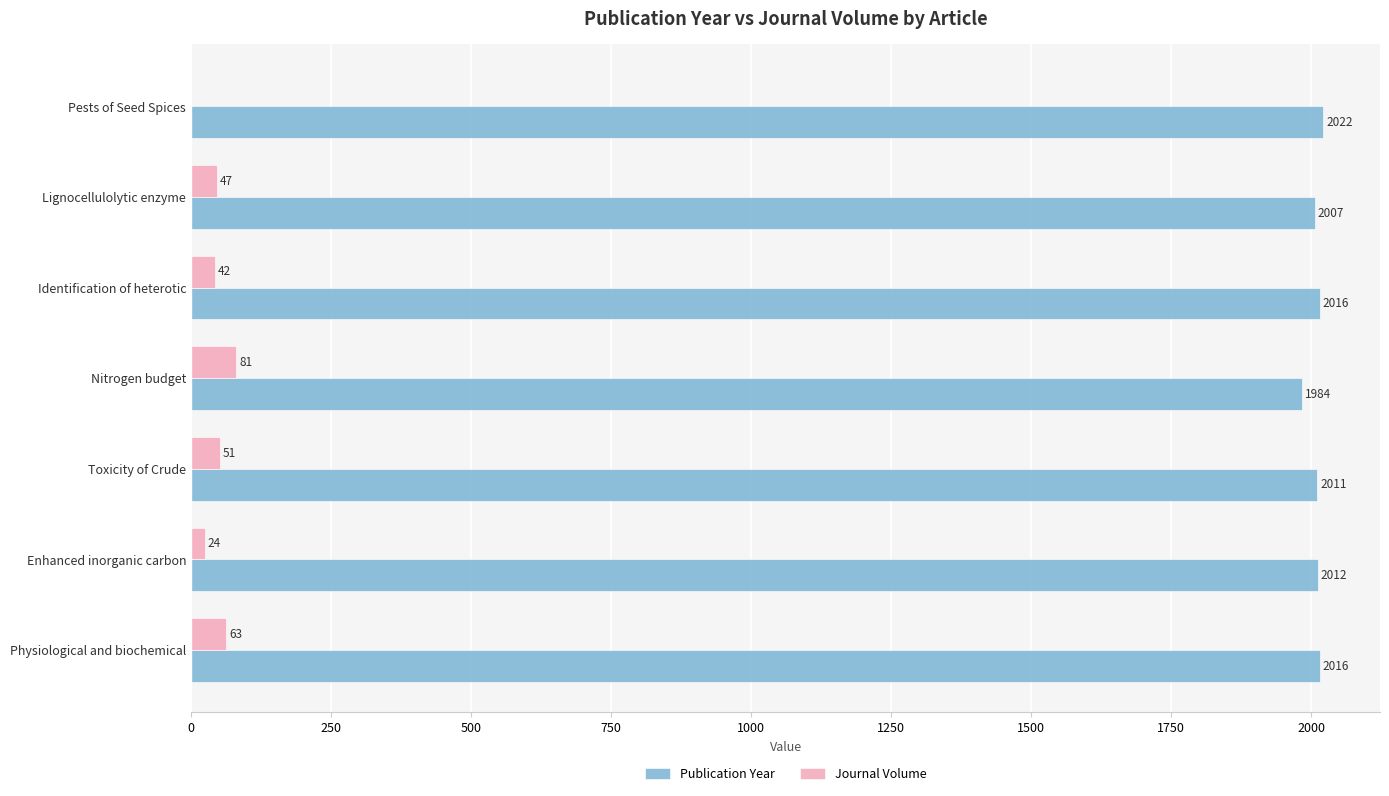

What is the average value of the Journal Volume series?

44